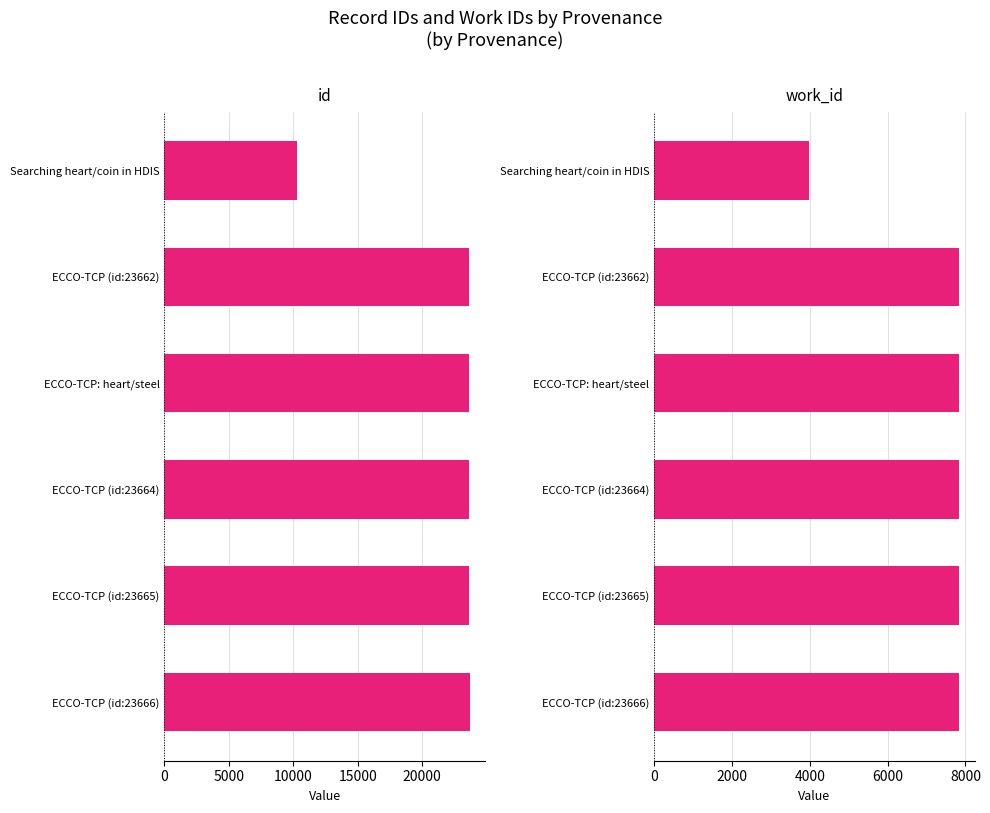

Read the id value at ECCO-TCP: heart/steel.

23663